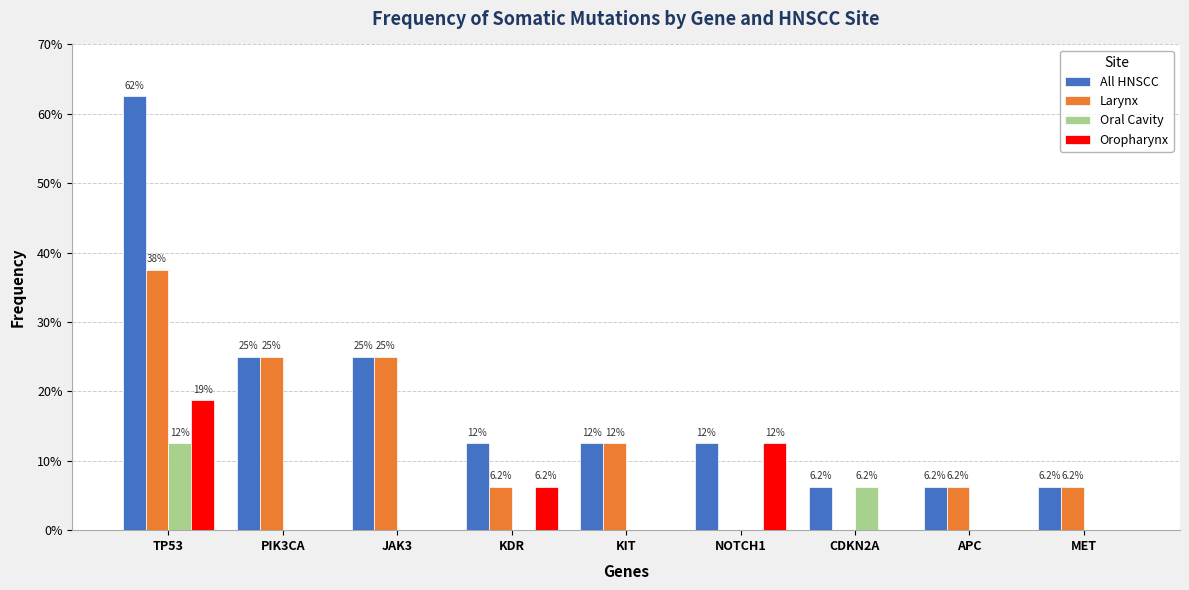

What is the total value across all series at MET?

0.1